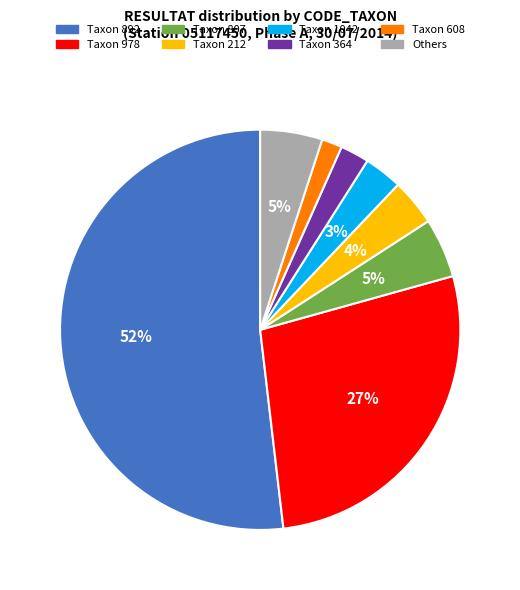

Does any single category account for the majority?

Yes